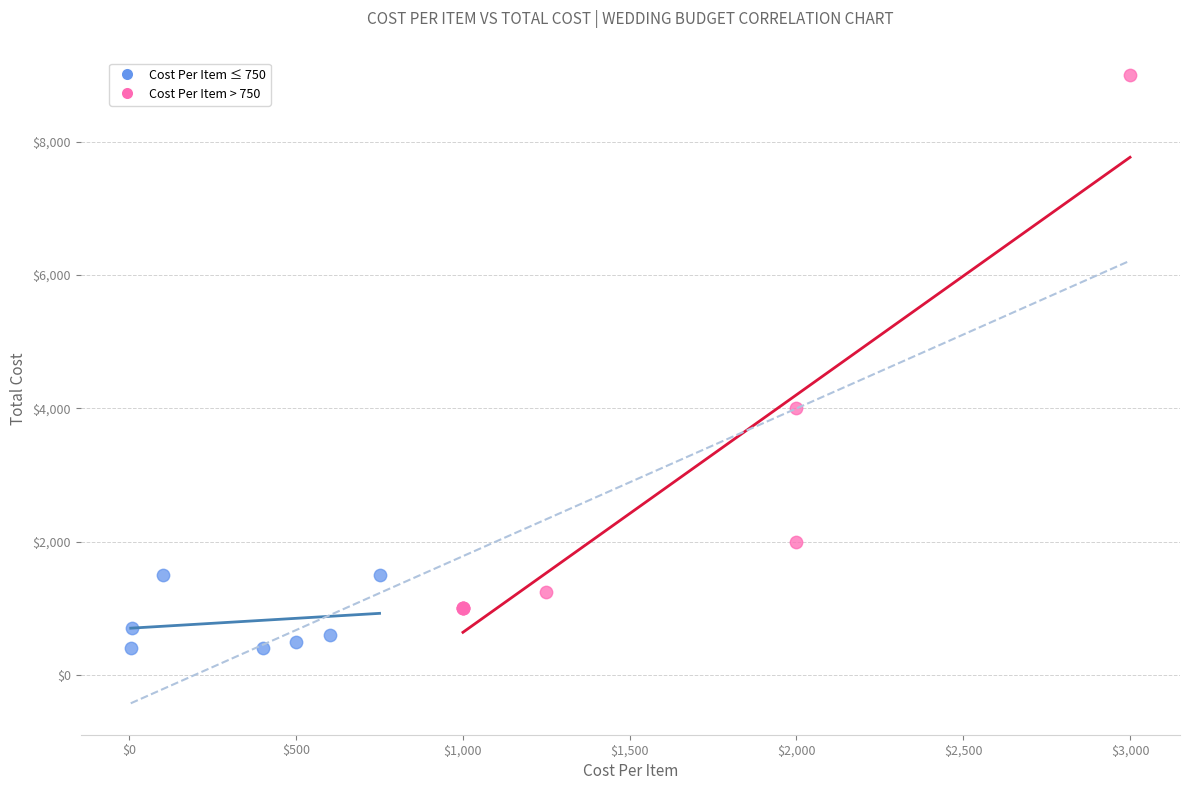

Which series reaches the minimum Y coordinate?

Cost Per Item ≤ 750